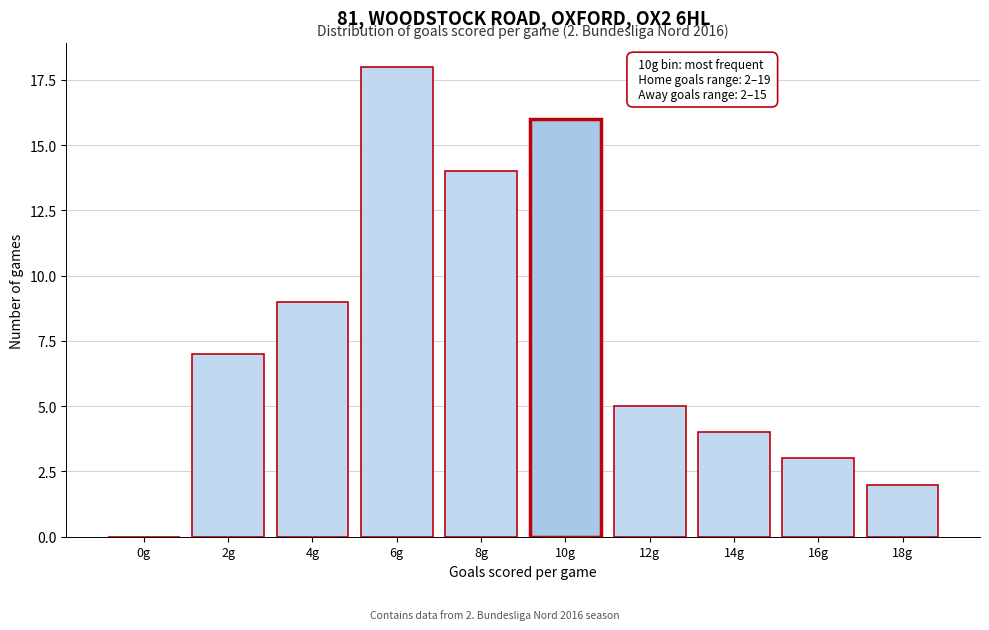

Reading left to right, transcribe all the data shown in this chart.

0g=0	2g=7	4g=9	6g=18	8g=14	10g=16	12g=5	14g=4	16g=3	18g=2